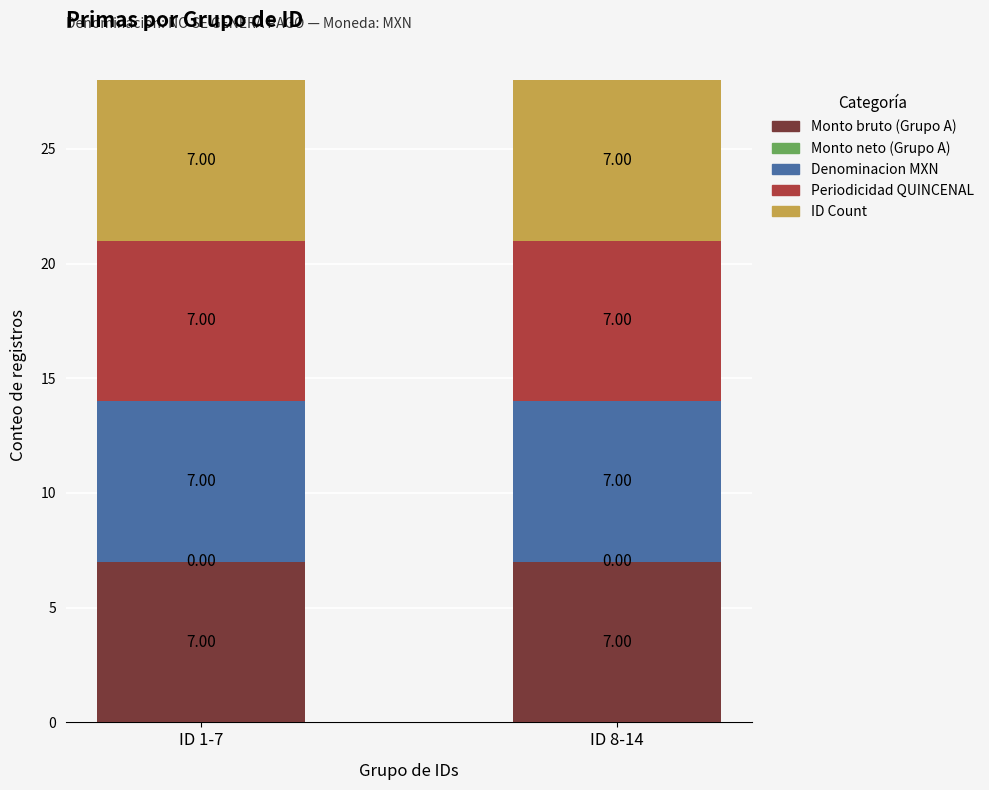

What are all the series names shown in the legend?

Monto bruto (Grupo A), Monto neto (Grupo A), Denominacion MXN, Periodicidad QUINCENAL, ID Count